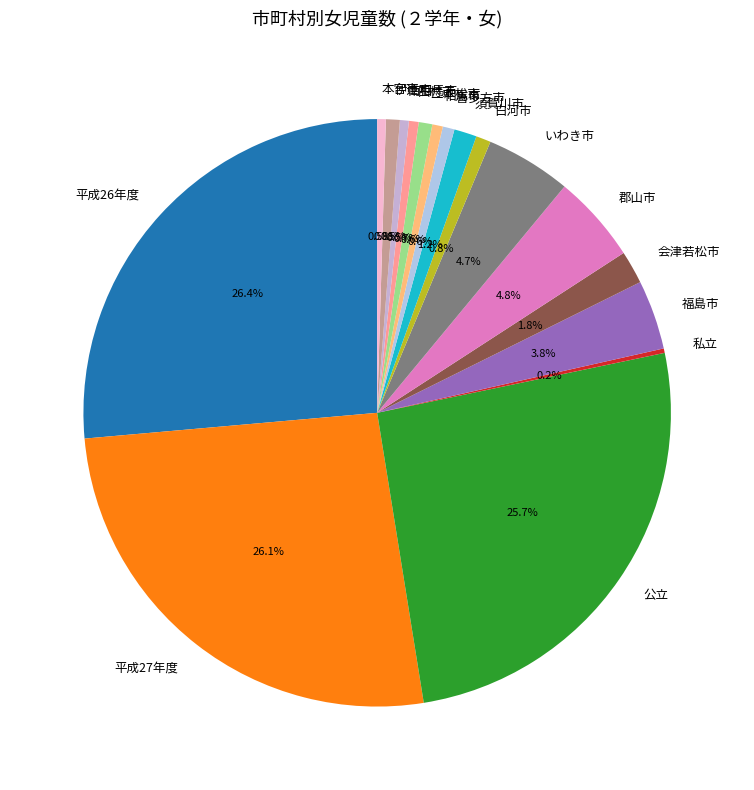

Approximately how many times larger is the value at 南相馬市 compared to 相馬市?

0.8